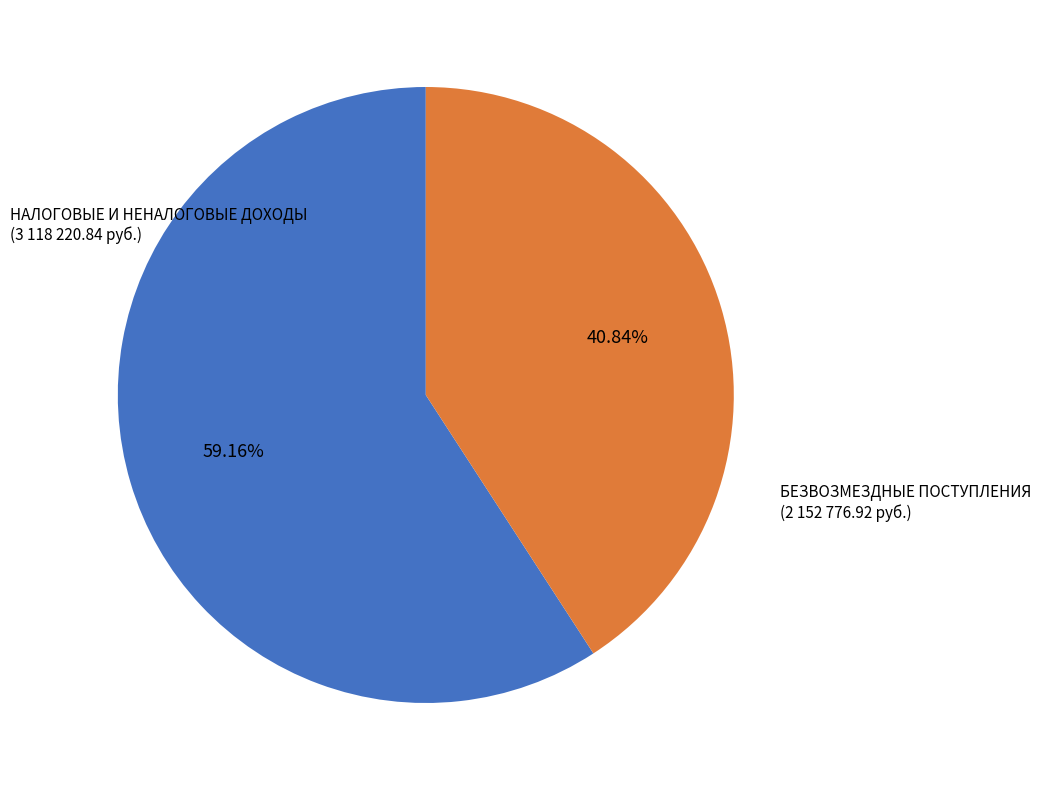

Which has a higher value, НАЛОГОВЫЕ И НЕНАЛОГОВЫЕ ДОХОДЫ or БЕЗВОЗМЕЗДНЫЕ ПОСТУПЛЕНИЯ?

НАЛОГОВЫЕ И НЕНАЛОГОВЫЕ ДОХОДЫ